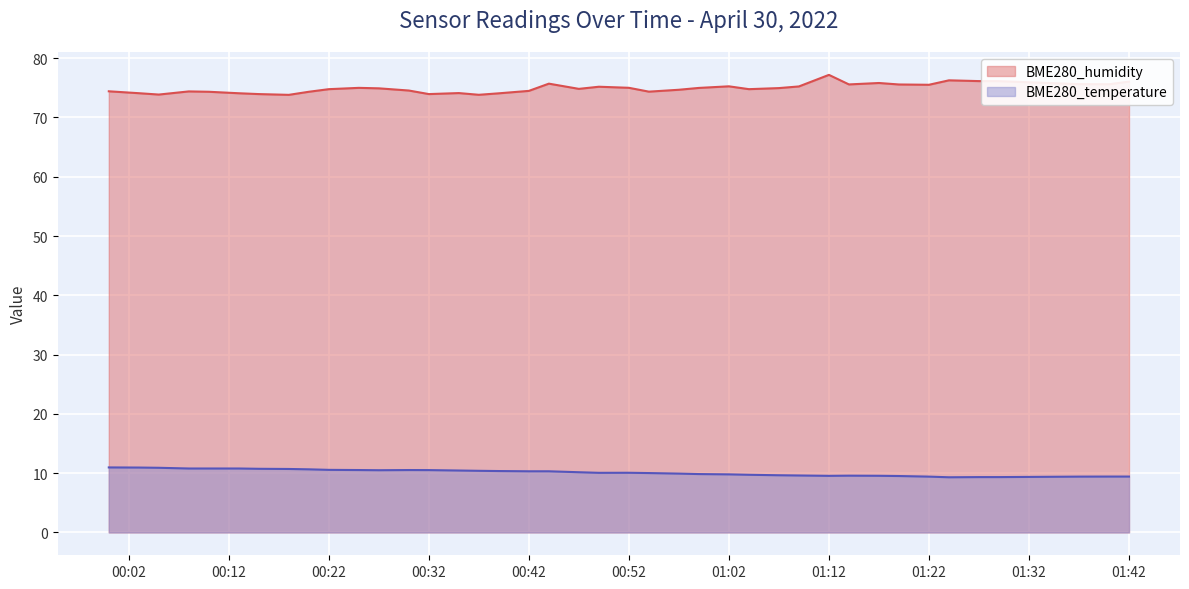

At which category does BME280_humidity reach its first local peak?

2022/04/30 00:08